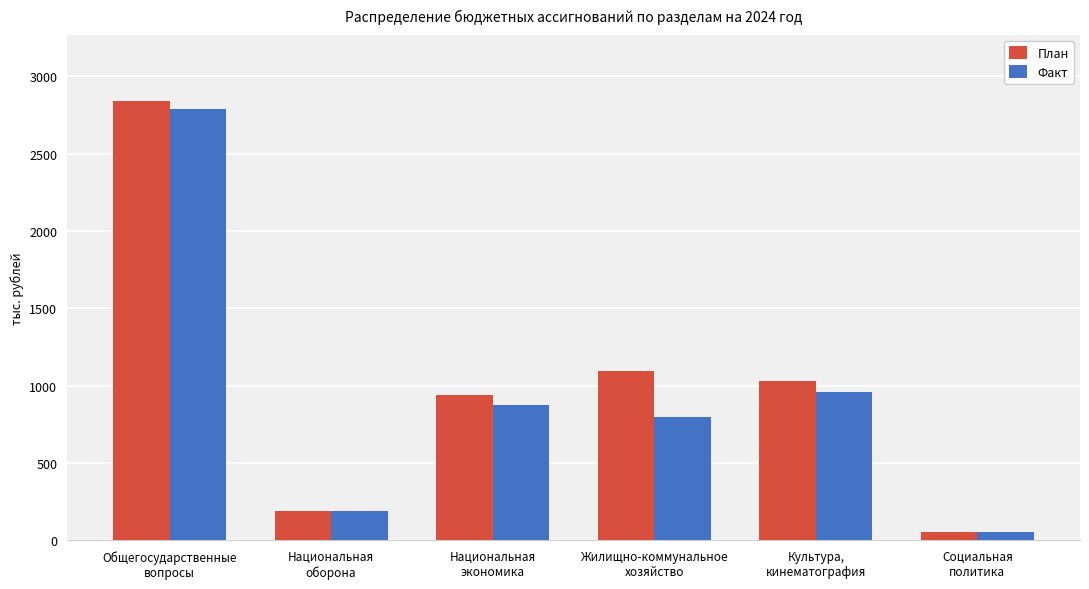

What is the difference between the План values at Национальная
экономика and Национальная
оборона?

748.1